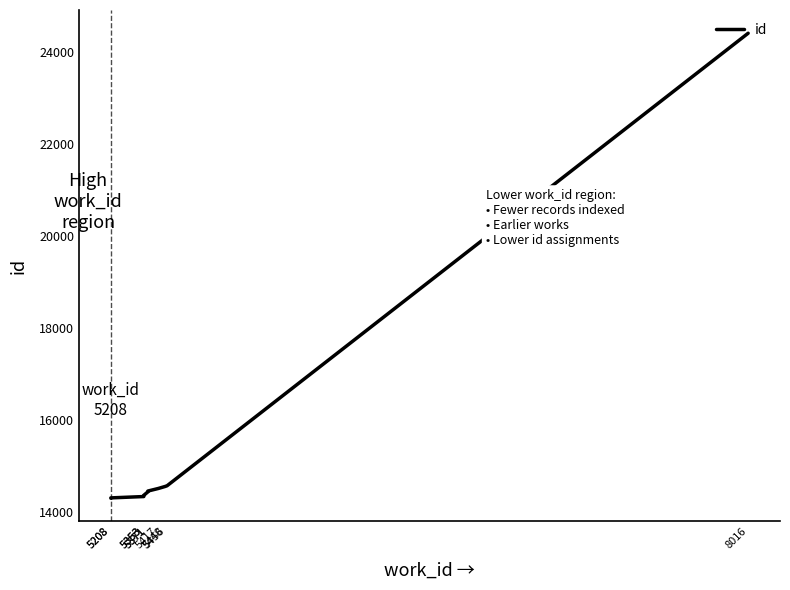

The chart shows a value of 14446 at 5371. True or false?

True